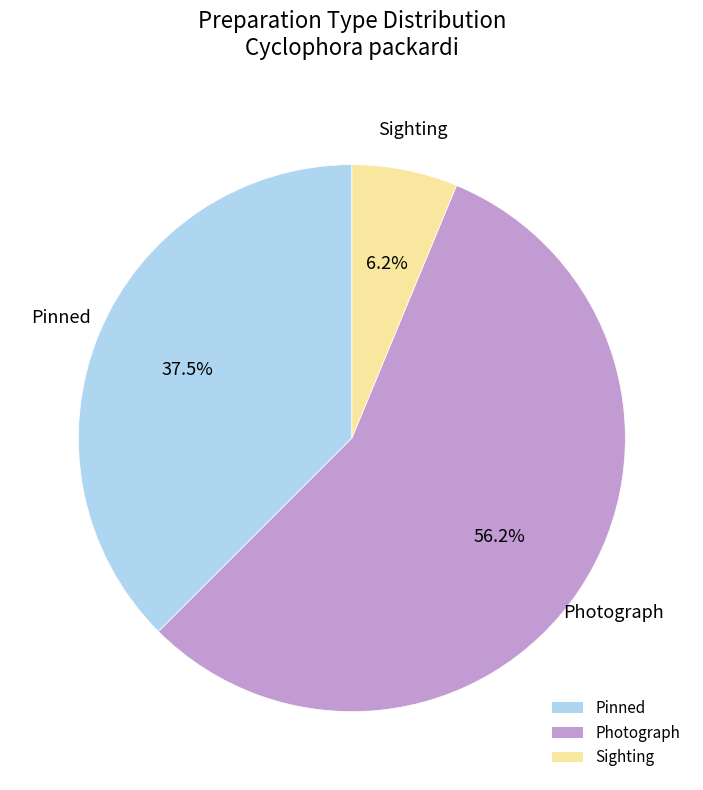

Do Photograph and Sighting together represent more than half of the pie?

Yes